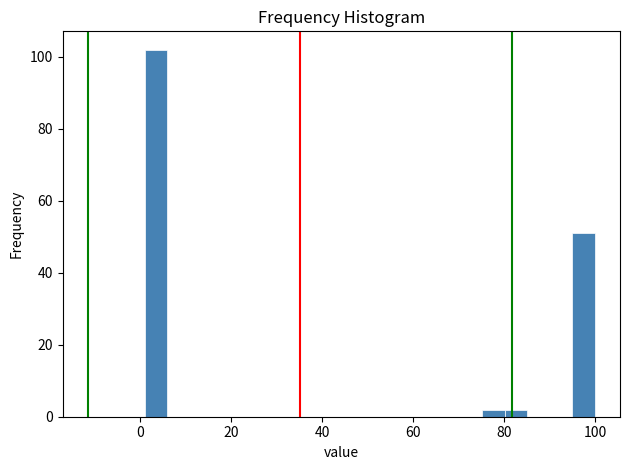

Around what value on the x-axis is the tallest bar? Give the approximate position of its centre, as read against the axis.

4